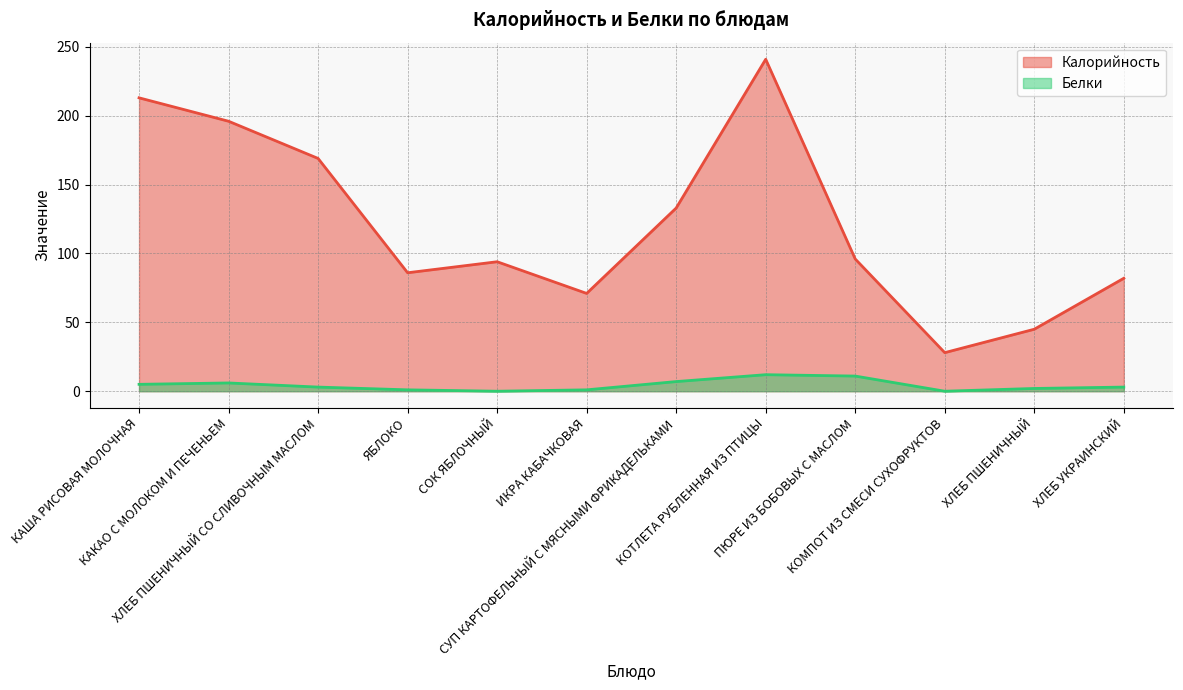

What is the maximum value shown in the chart?

241